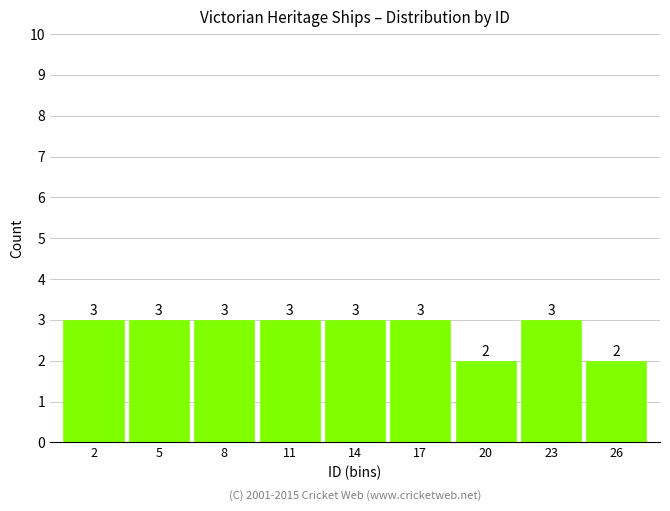

Reading right to left, transcribe all the data shown in this chart.

26=2	23=3	20=2	17=3	14=3	11=3	8=3	5=3	2=3